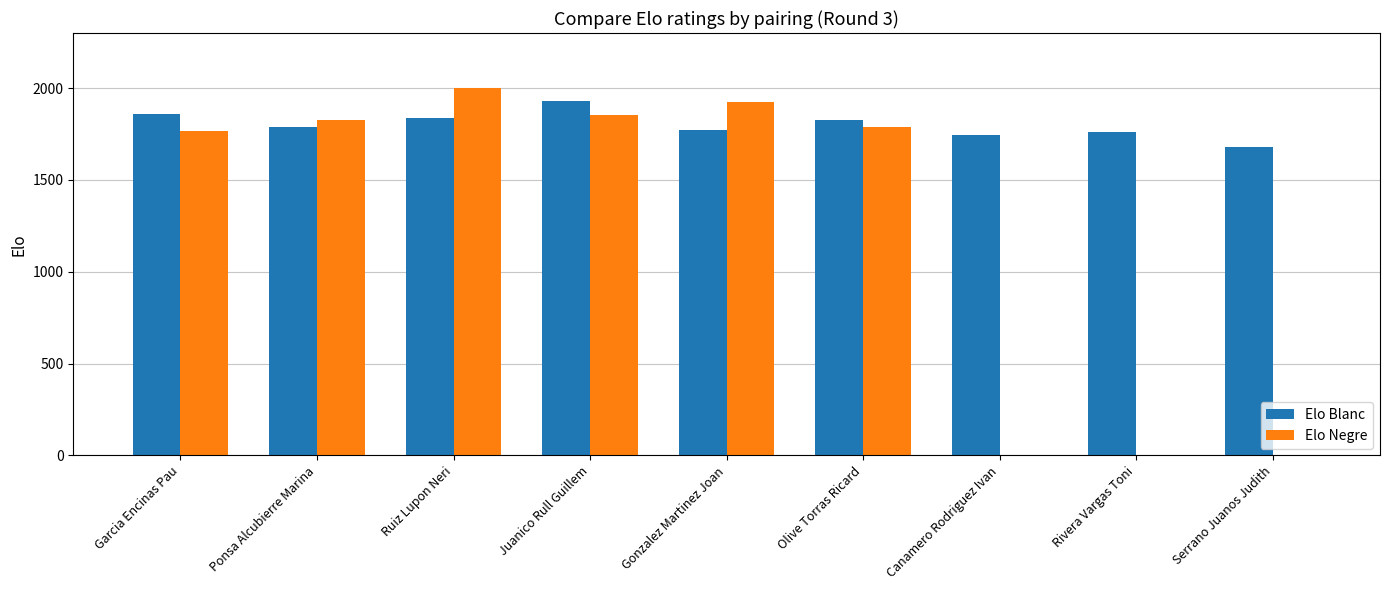

Does the chart contain stacked bars?

No